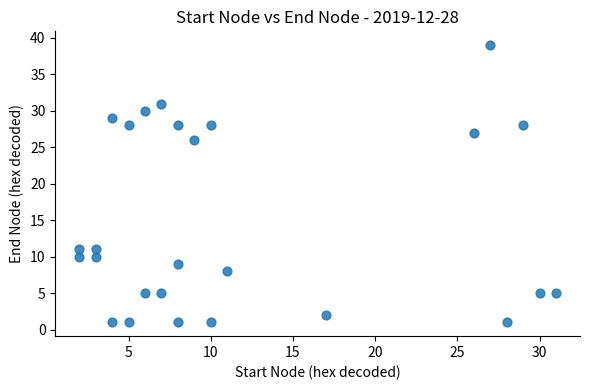

What is the range of X values (max minus min)?

29